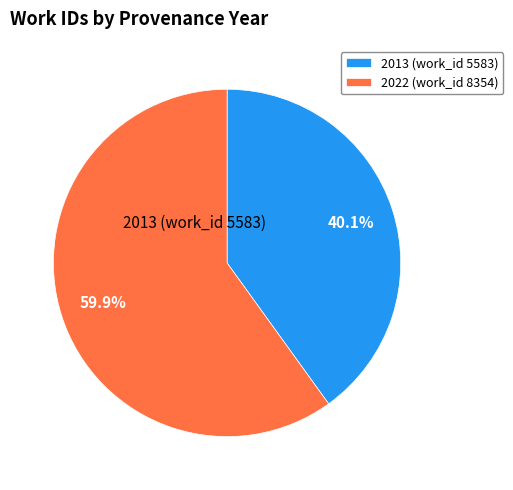

What is the smallest slice in the pie chart?

2013 (work_id 5583)